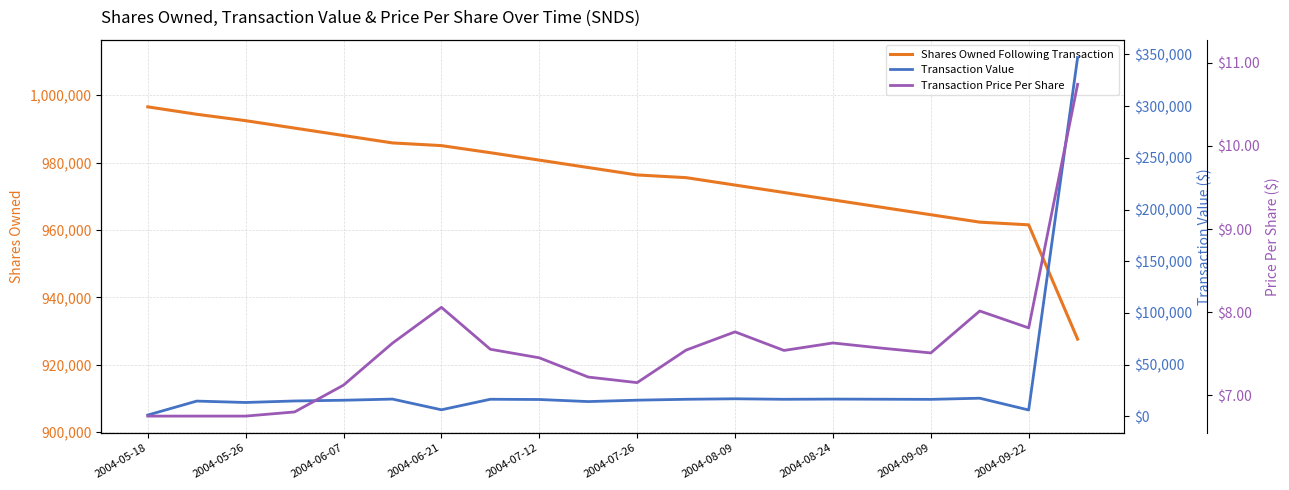

How many lines are shown in the chart?

3